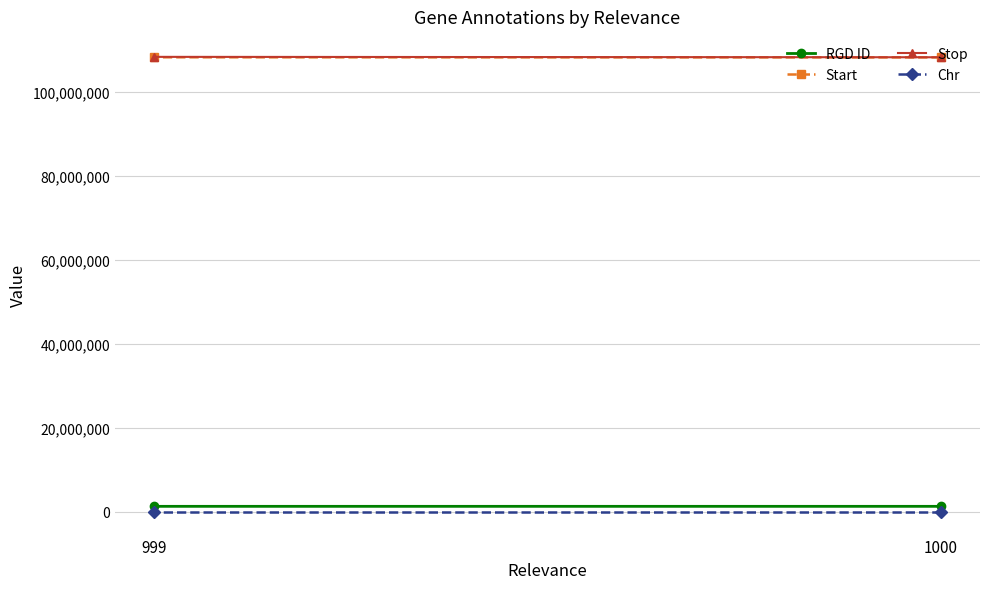

What is the value of the Start point at the 2nd from the left?

108166574